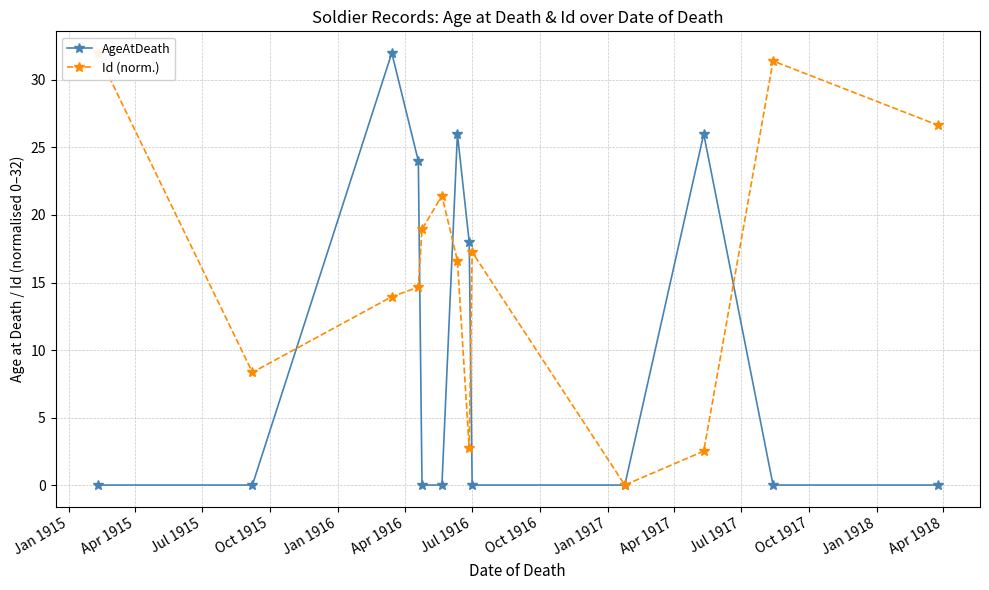

How many times do Id (norm.) and AgeAtDeath cross each other?

5